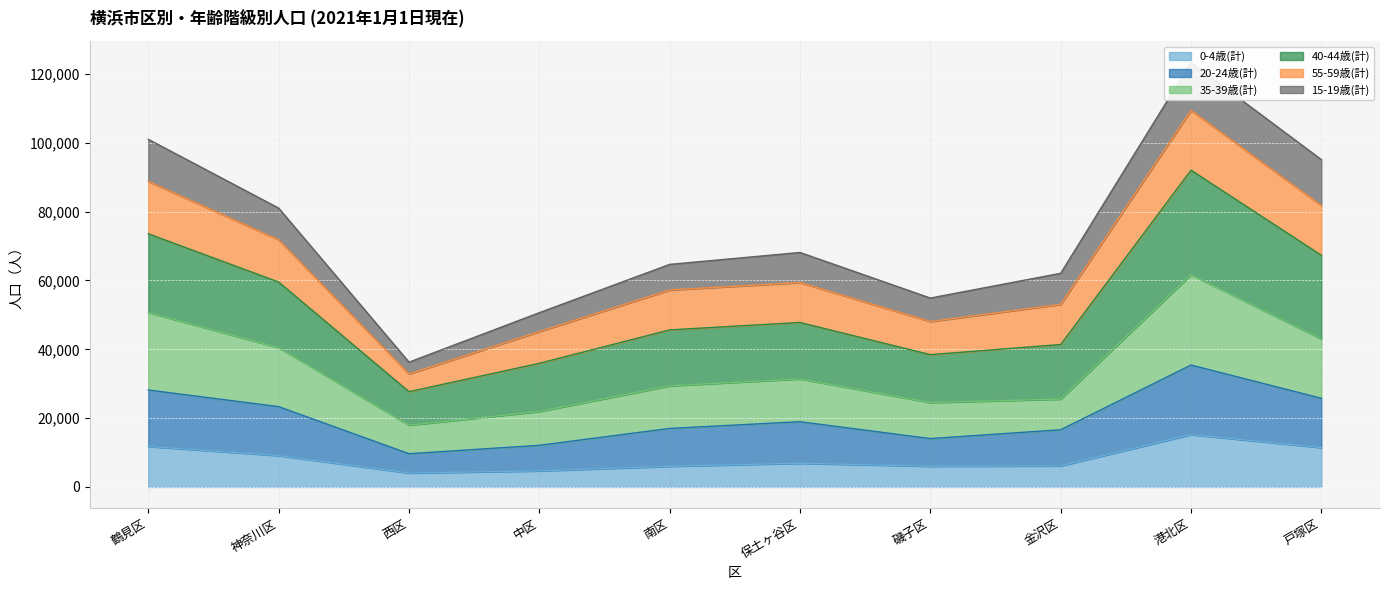

How many interior local peaks does the 35-39歳(計) series have?

2